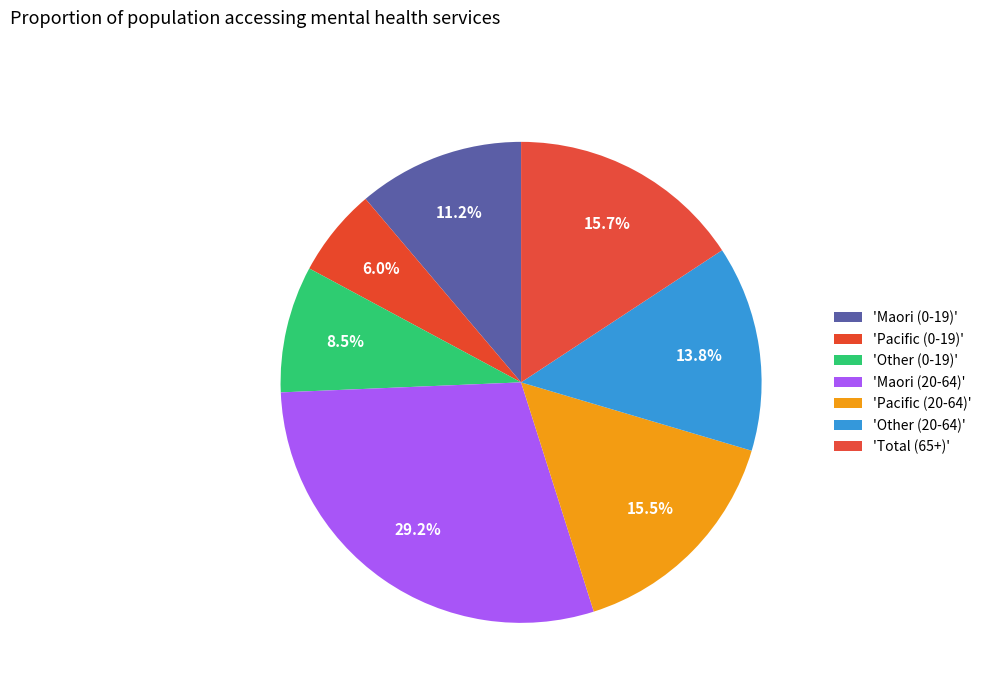

Which slice is the smallest?

Pacific (0-19)